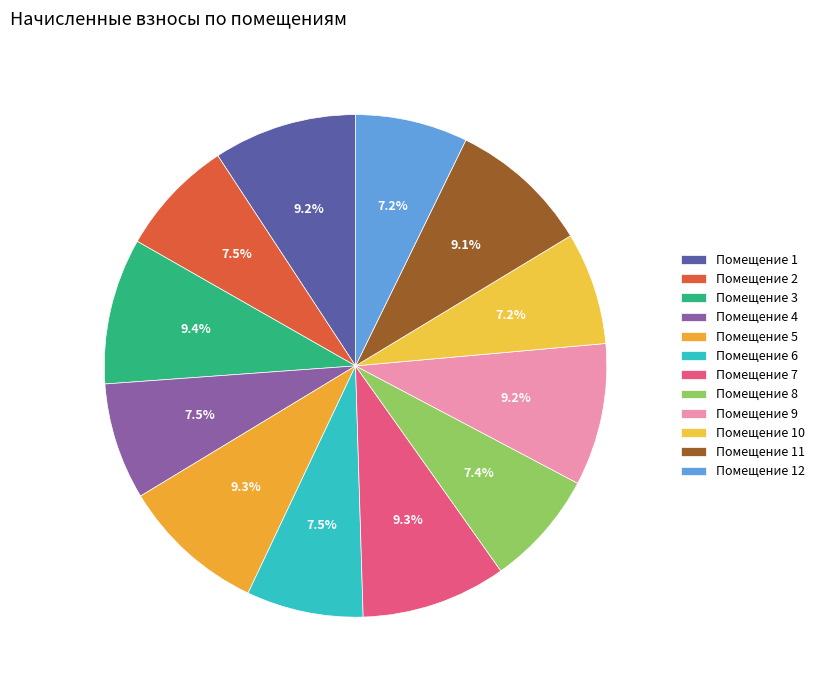

Rank the categories by value from highest to lowest.

3, 7, 5, 1, 9, 11, 2, 4, 6, 8, 10, 12